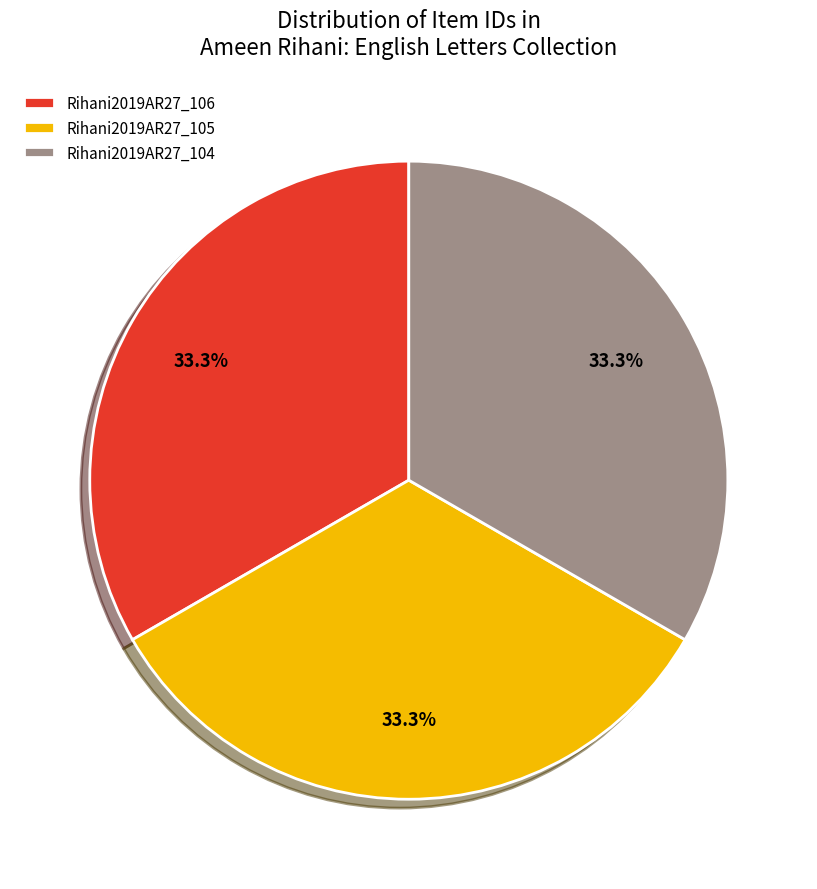

How many segments does this pie chart have?

3